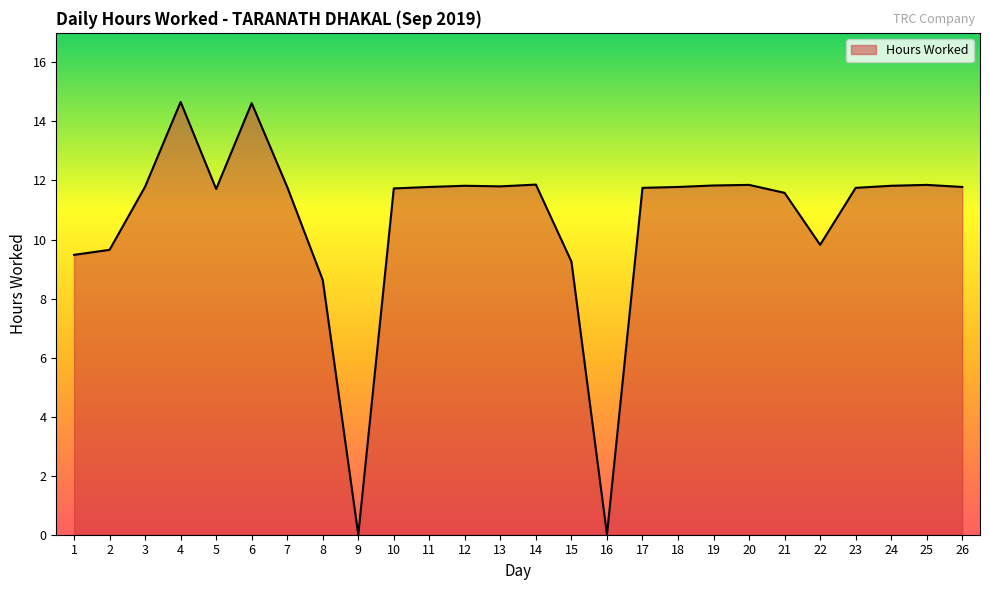

How many lines are shown in the chart?

1